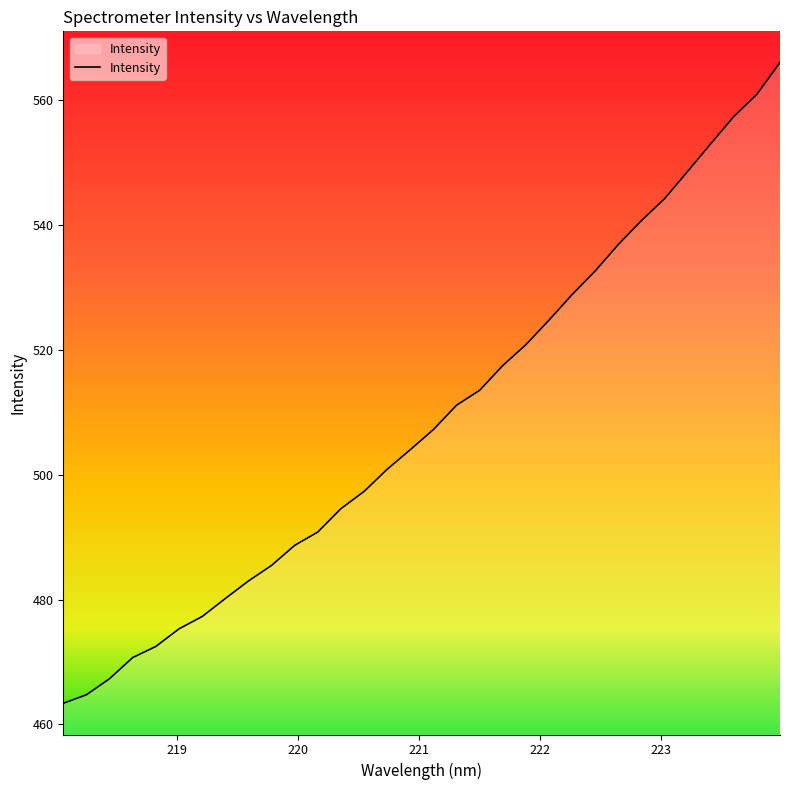

What is the smallest value displayed?

463.4